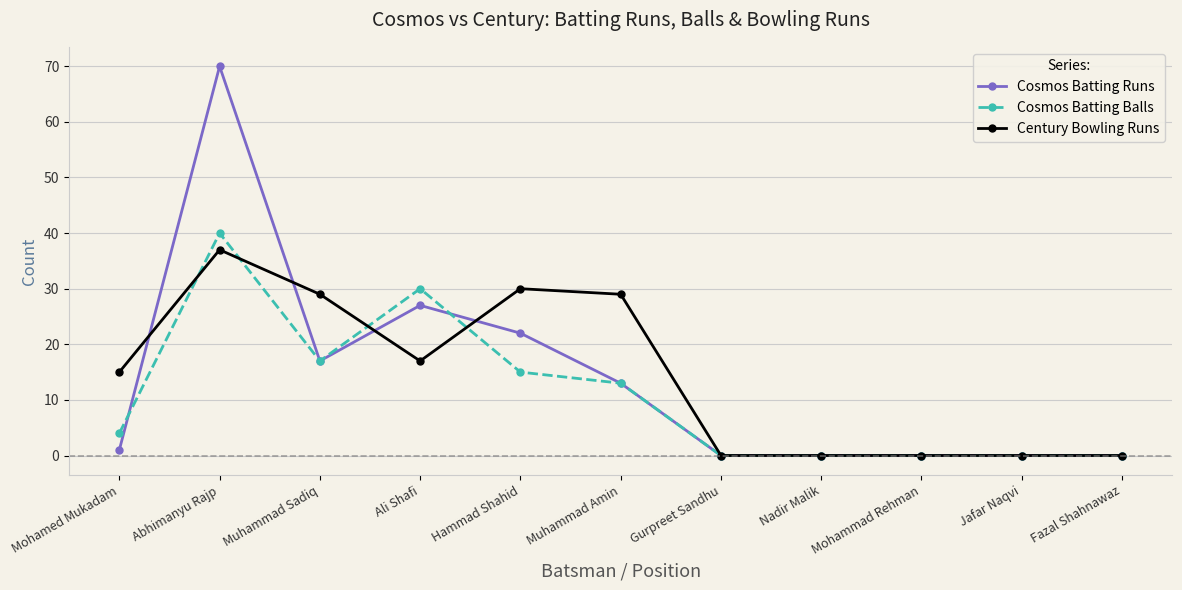

In Century Bowling Runs, how many points are higher than both neighbors (excluding endpoints)?

2